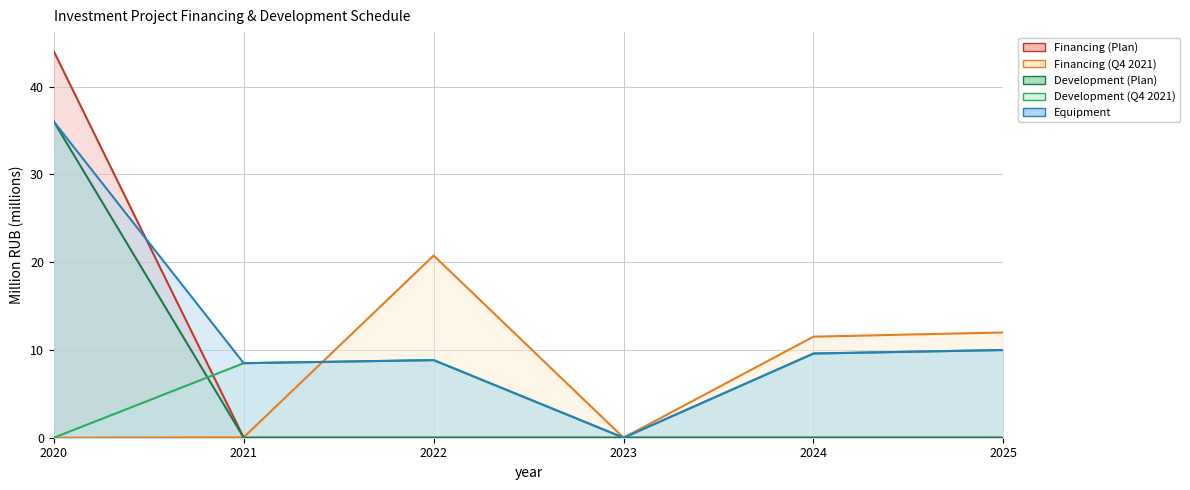

List the series in order of their peak value, lowest first.

Development (Q4 2021), Financing (Q4 2021), Development (Plan), Equipment, Financing (Plan)